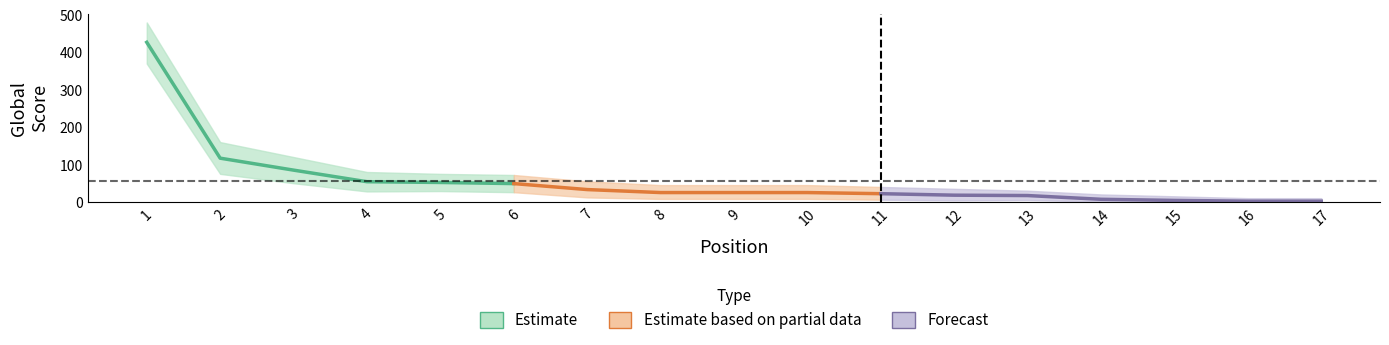

Reading right to left, extract all data points from this chart.

Global Score: 2	2	4	7	17	18	22	25	25	25	33	49	52	54	85	117	427
Global Score Upper: 10	10	15	20	30	35	40	45	45	45	55	72	75	80	120	160	480
Global Score Lower: 0	0	0	1	5	4	6	8	8	8	12	26	29	28	50	75	370